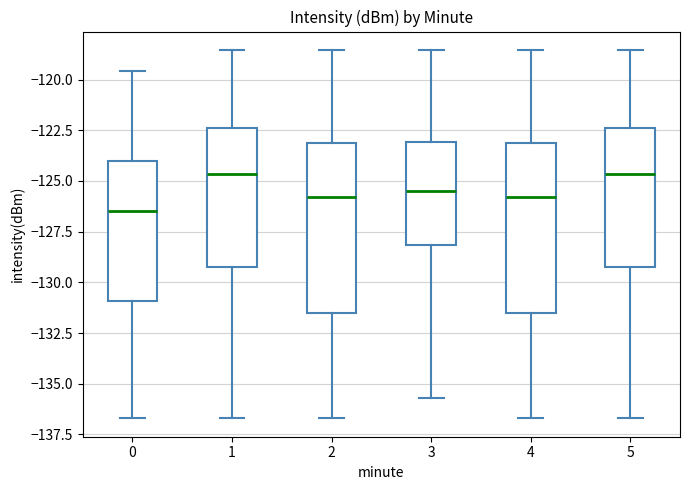

Reading left to right, transcribe this box plot: for each box, give where its median line is, the range the box spans, and where its two whiskers end, as read against the y-axis. The values are not printed on the chart, so give them approximately, as read against the axis.

0: median -126.5, box -131.0 to -124.0, whiskers -136.5 to -119.5
1: median -124.5, box -129.5 to -122.5, whiskers -136.5 to -118.5
2: median -126.0, box -131.5 to -123.0, whiskers -136.5 to -118.5
3: median -125.5, box -128.0 to -123.0, whiskers -135.5 to -118.5
4: median -126.0, box -131.5 to -123.0, whiskers -136.5 to -118.5
5: median -124.5, box -129.5 to -122.5, whiskers -136.5 to -118.5